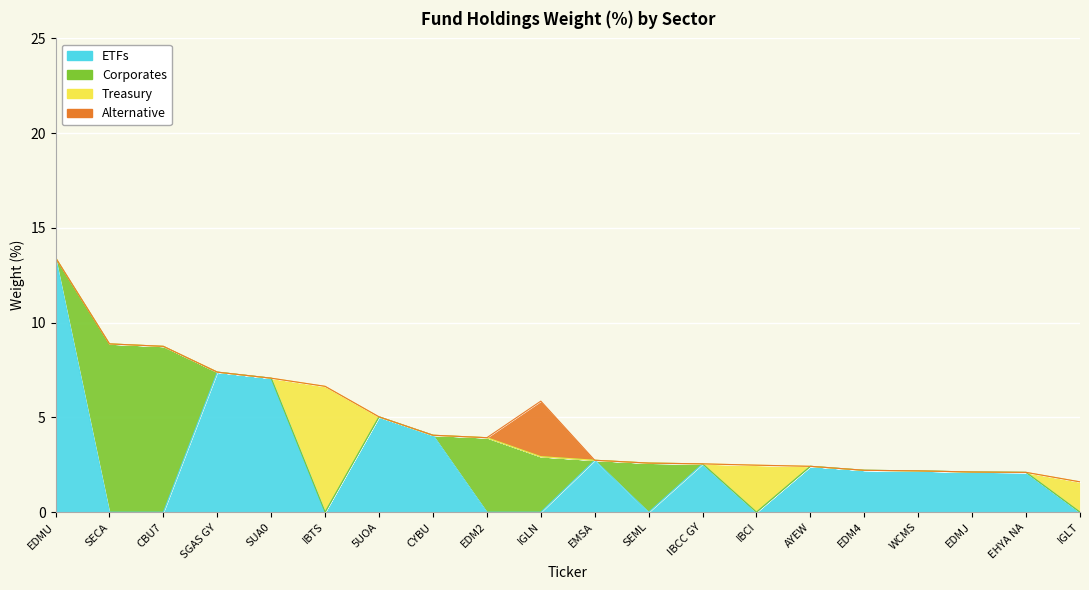

The value of Alternative at SECA is -1.9. True or false?

False